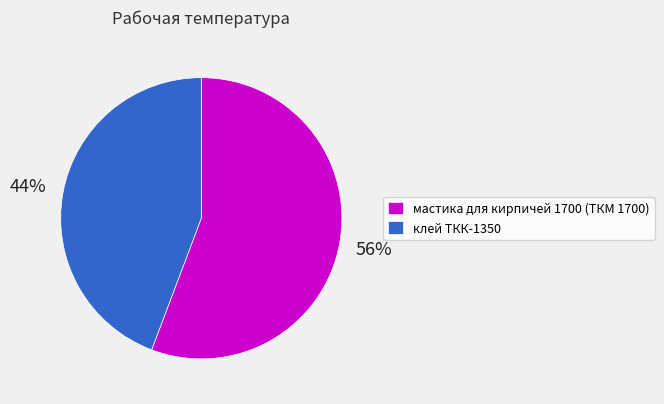

To the nearest percent, what is the average slice percentage?

50%